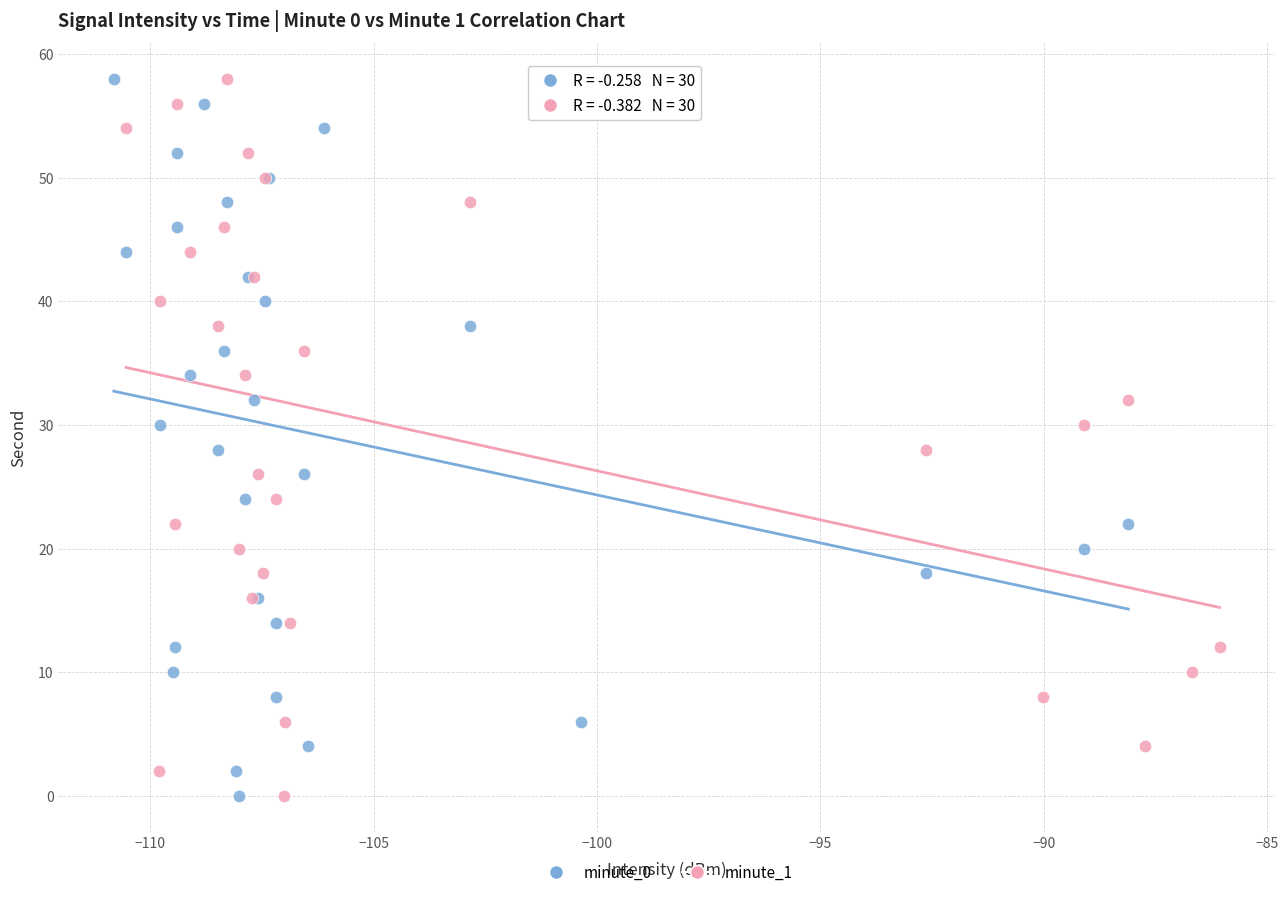

What are all the series names shown in the legend?

minute_0, minute_1